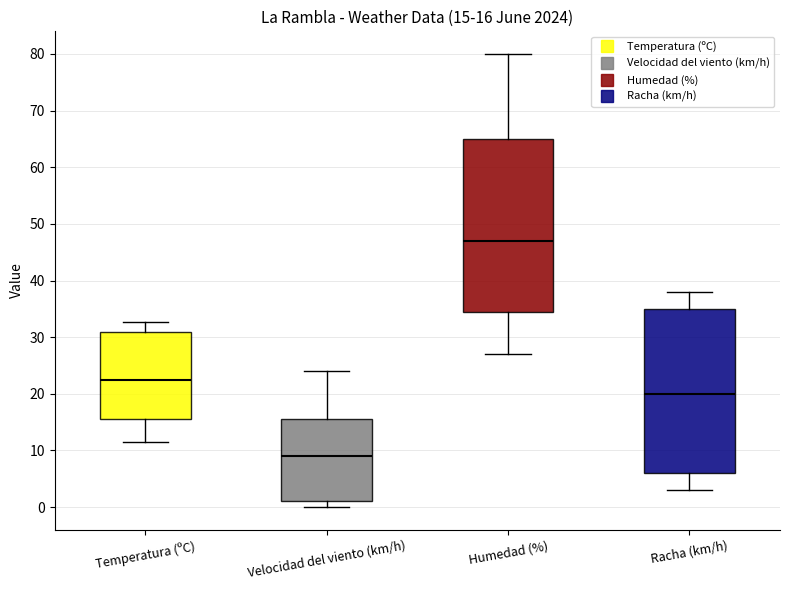

Which box is the tallest, from its lower edge to its upper edge?

Humedad (%)